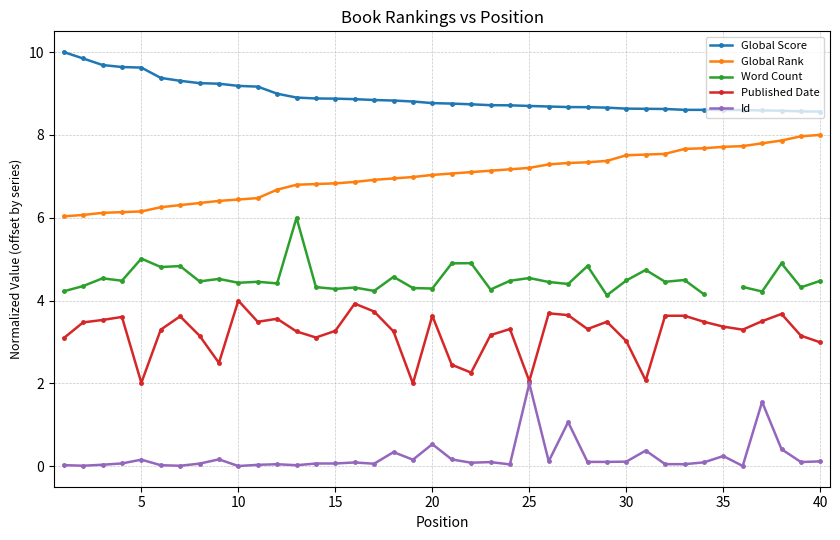

True or false: Id has a value of 0.1 at 15.

True